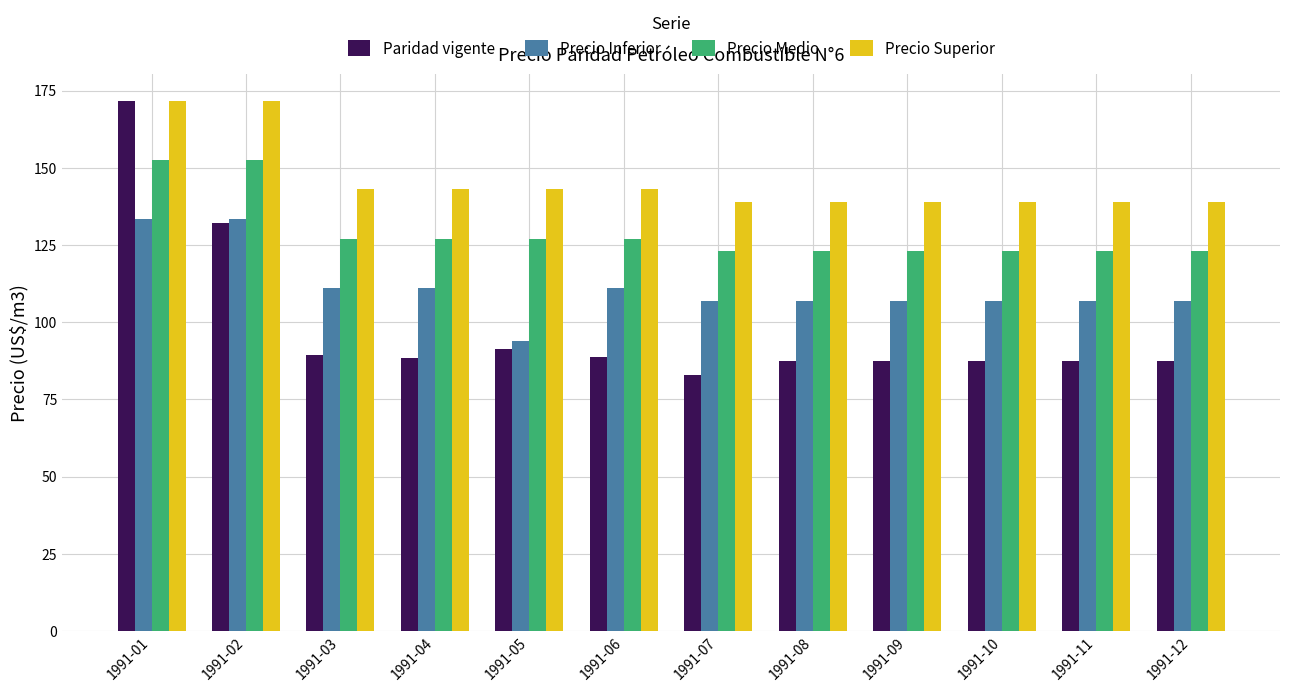

At which category is the sum across all series the highest?

1991-01